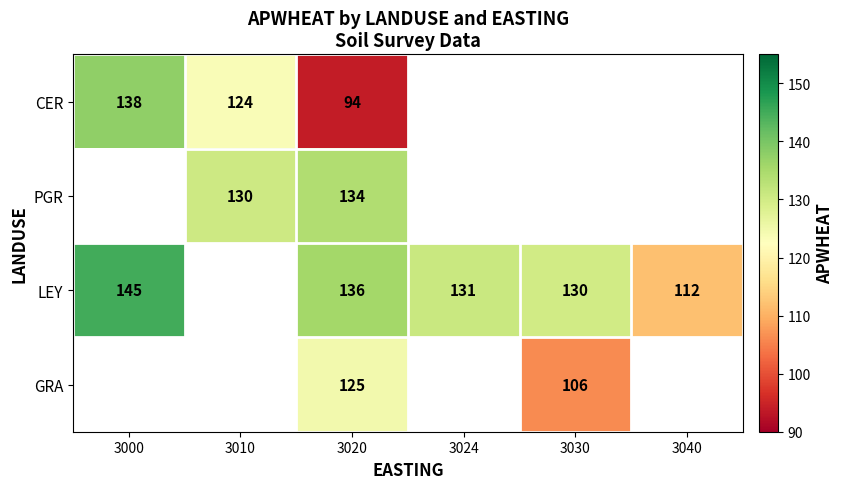

At 3020, list the series in order from smallest to largest.

CER, GRA, PGR, LEY